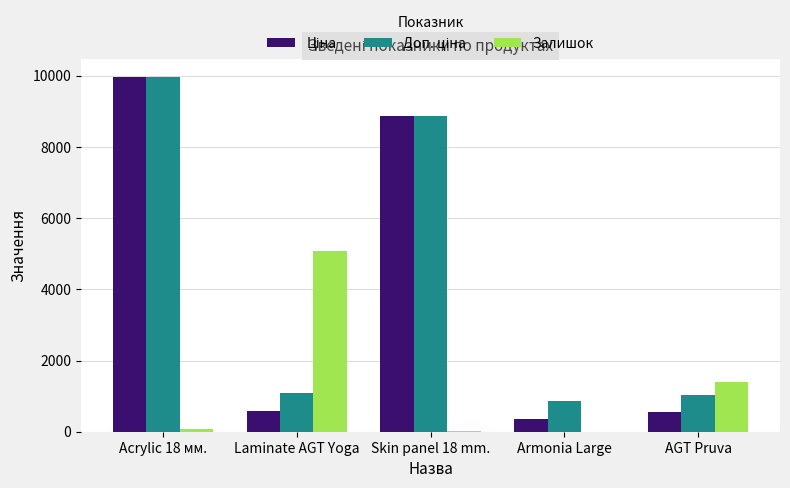

Which label corresponds to the largest value in the chart?

Acrylic 18 мм.